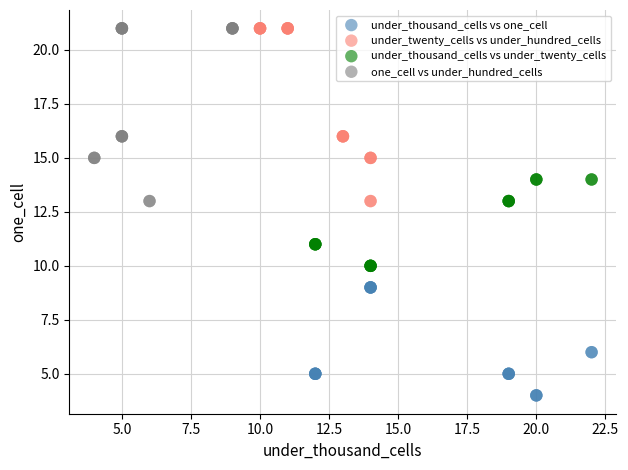

What are all the series names shown in the legend?

under_thousand_cells vs one_cell, under_twenty_cells vs under_hundred_cells, under_thousand_cells vs under_twenty_cells, one_cell vs under_hundred_cells